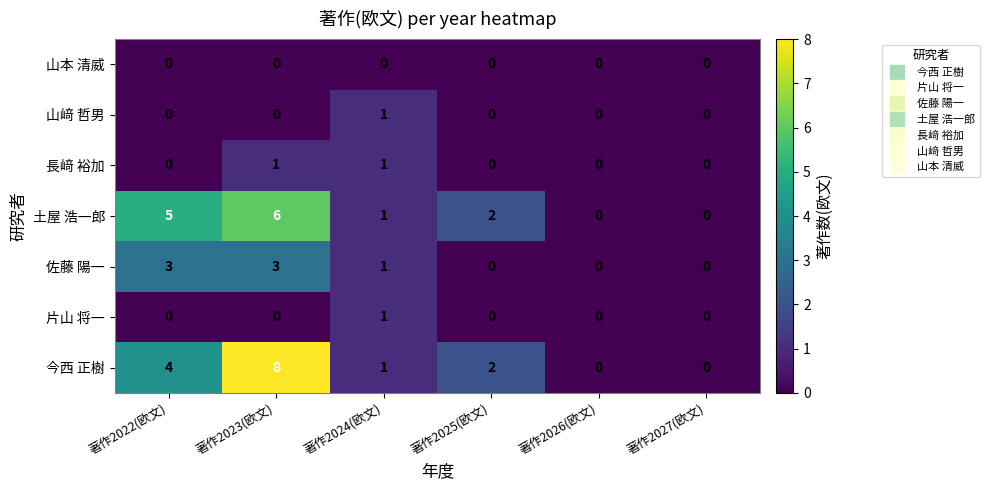

The 山﨑 哲男 series shows 1 at 著作2022(欧文). True or false?

False